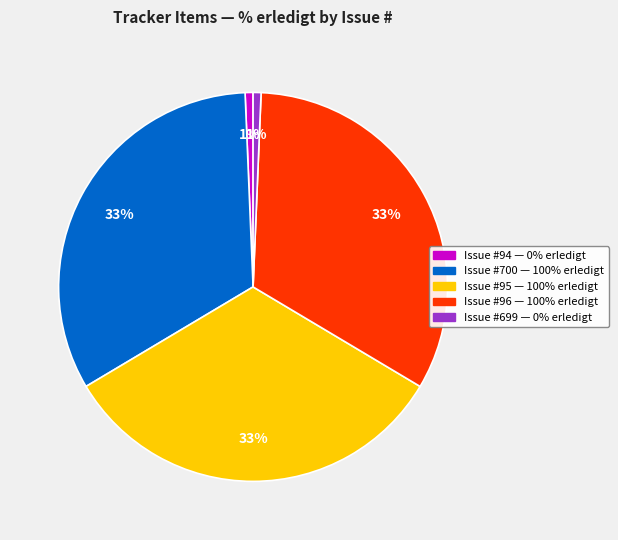

To the nearest percent, what is the average slice percentage?

20%